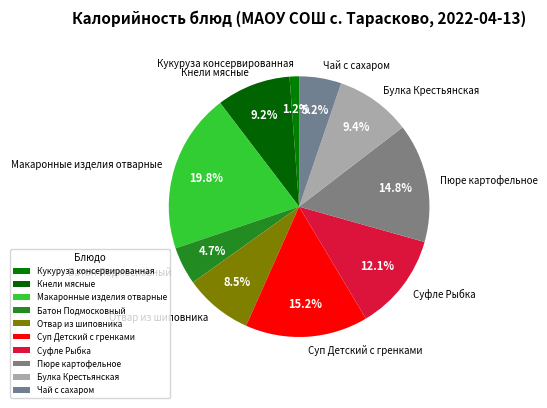

Which has a higher value, Кукуруза консервированная or Булка Крестьянская?

Булка Крестьянская